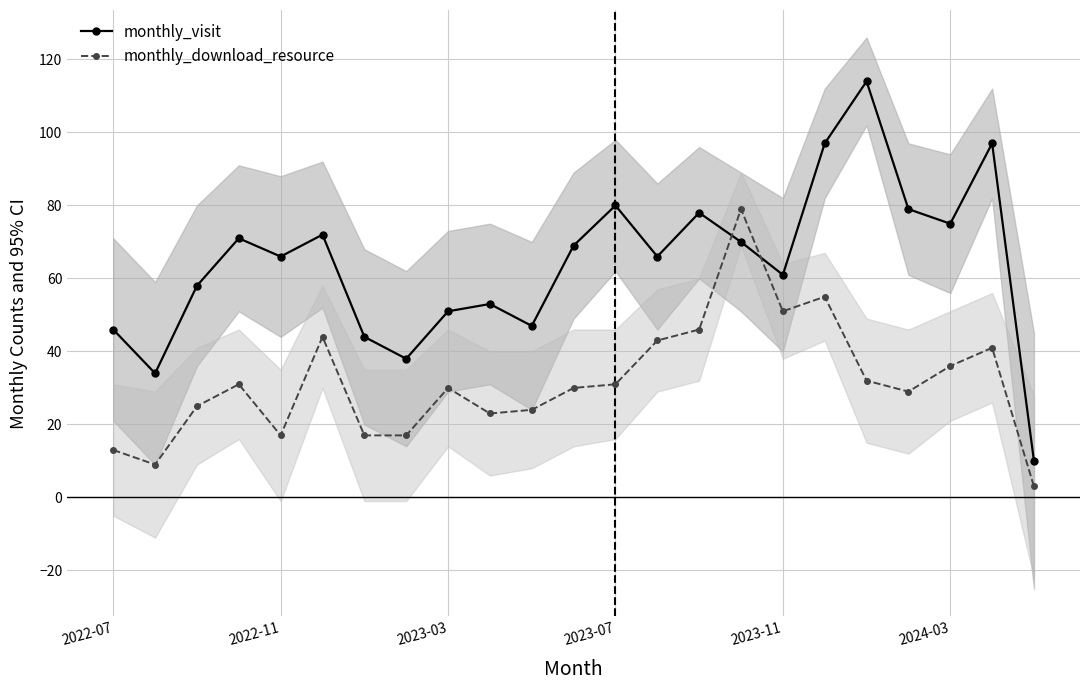

At which label does monthly_download_resource reach its peak?

15